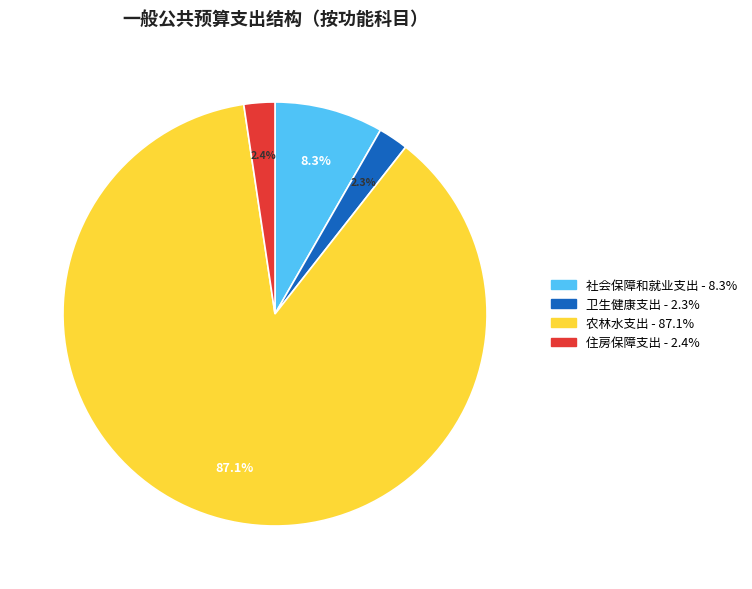

How many slices are in this pie chart?

4